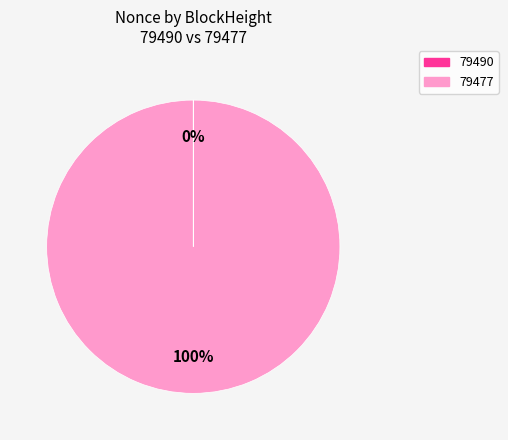

Is there a majority slice in this chart?

Yes